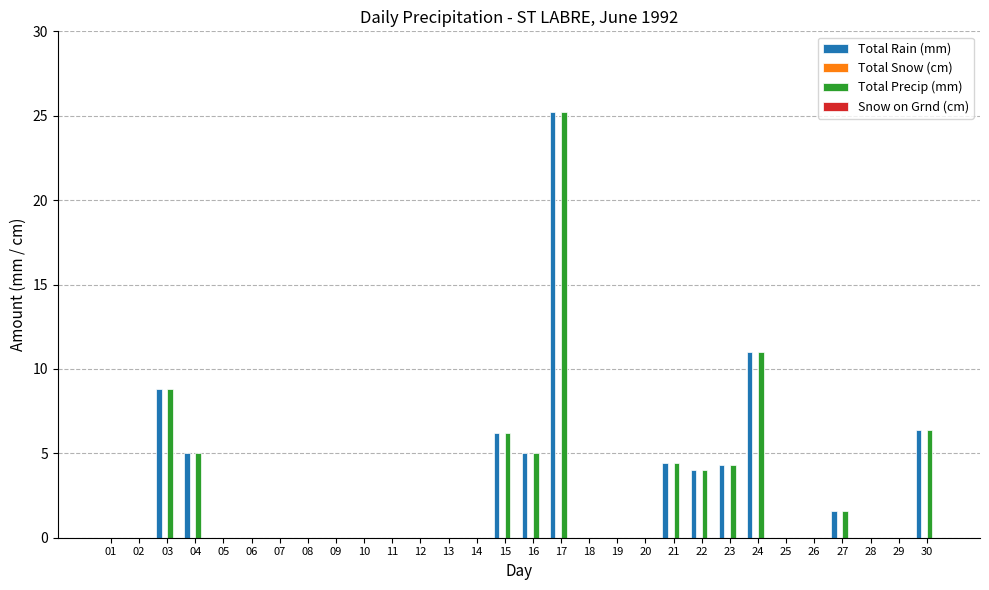

What is the sum of the Total Precip (mm) values at 24 and 02?

11.0